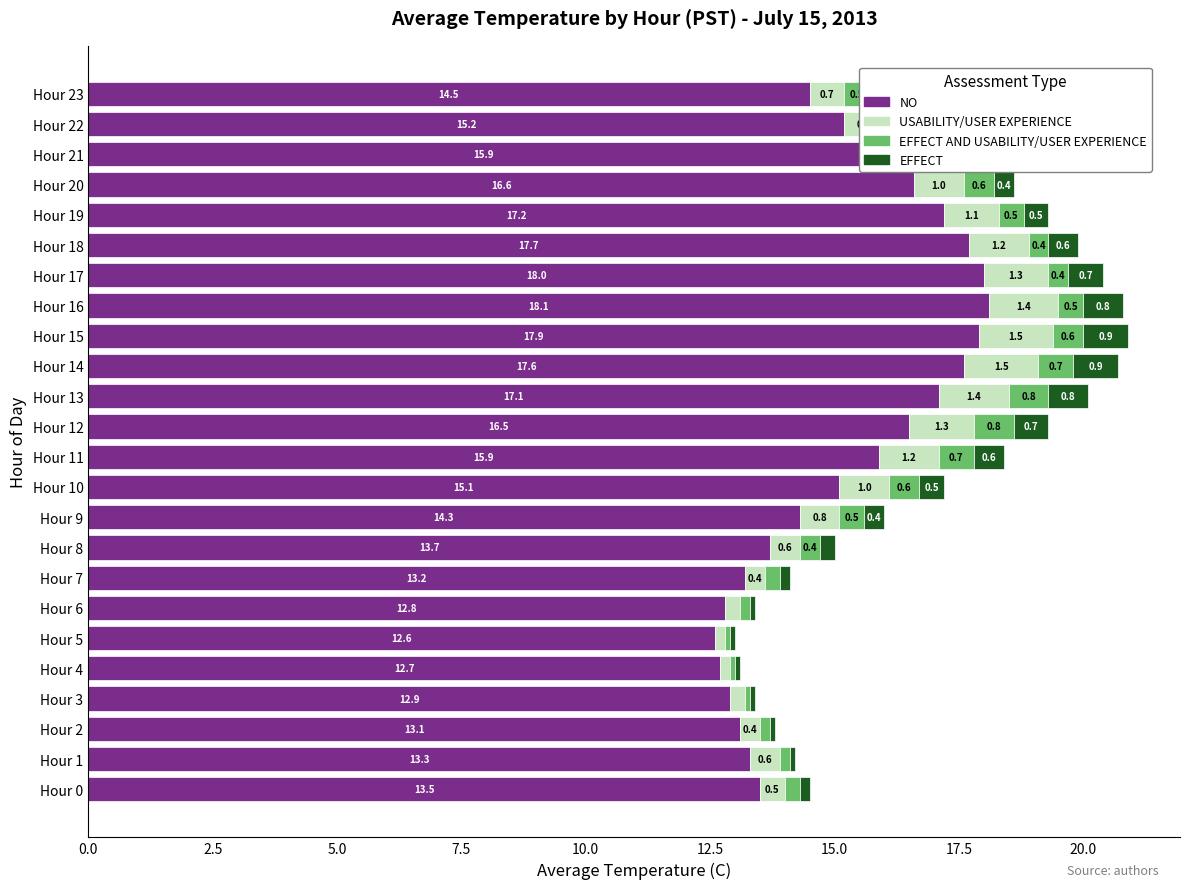

True or false: NO has a value of 13.5 at Hour 0.

True